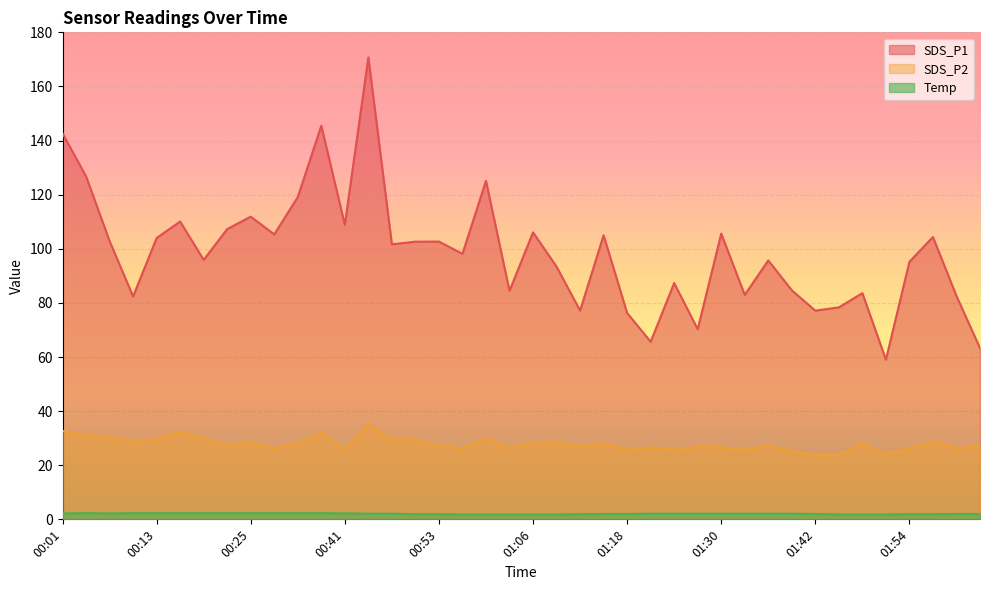

What is the spread (max minus min) of values at 00:04?

124.5